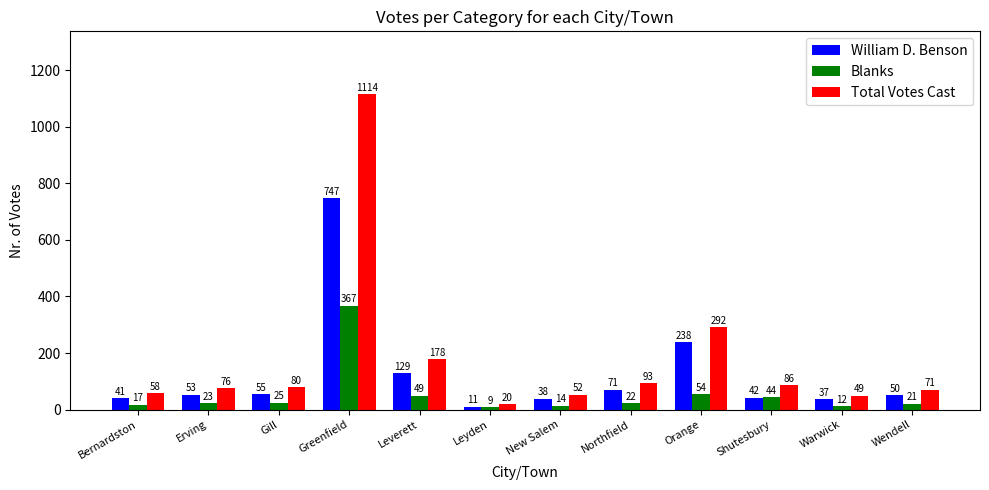

At Greenfield, list the series in order from smallest to largest.

Blanks, William D. Benson, Total Votes Cast